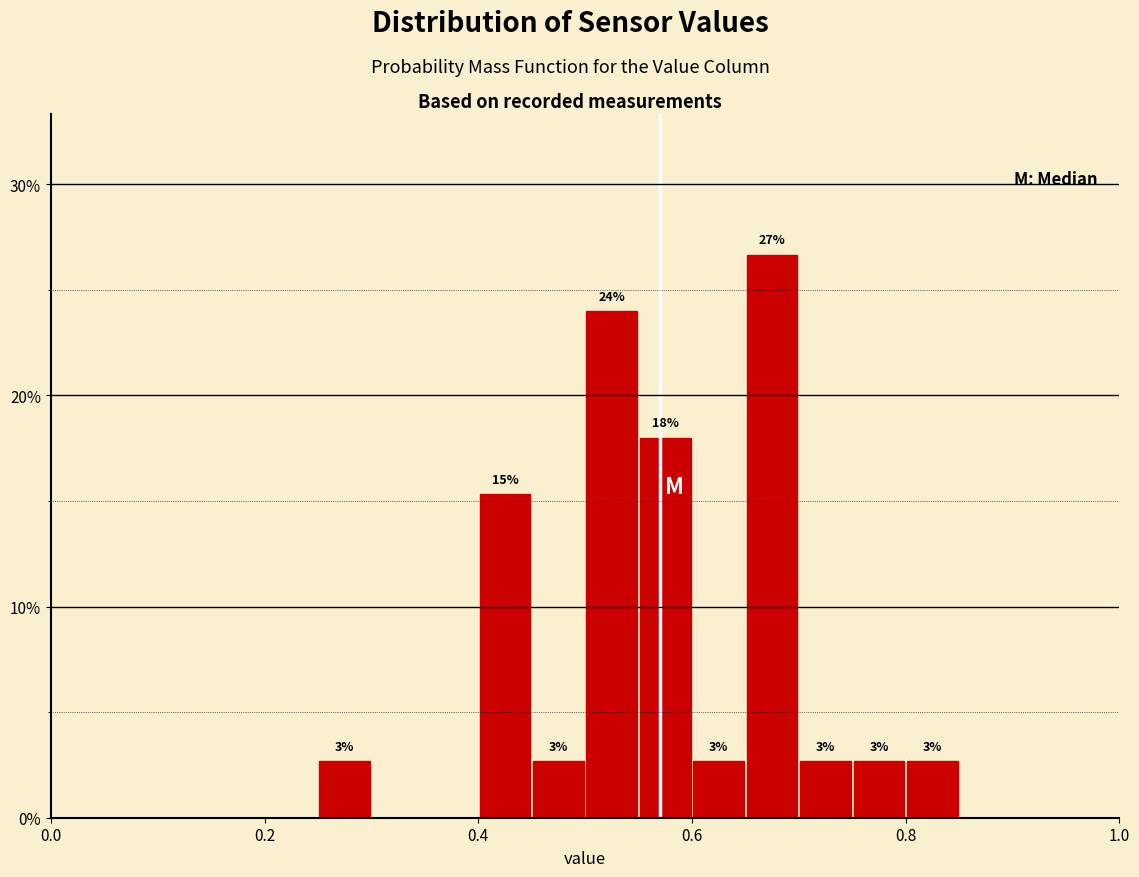

Around what value on the x-axis is the tallest bar? Give the approximate position of its centre, as read against the axis.

0.68